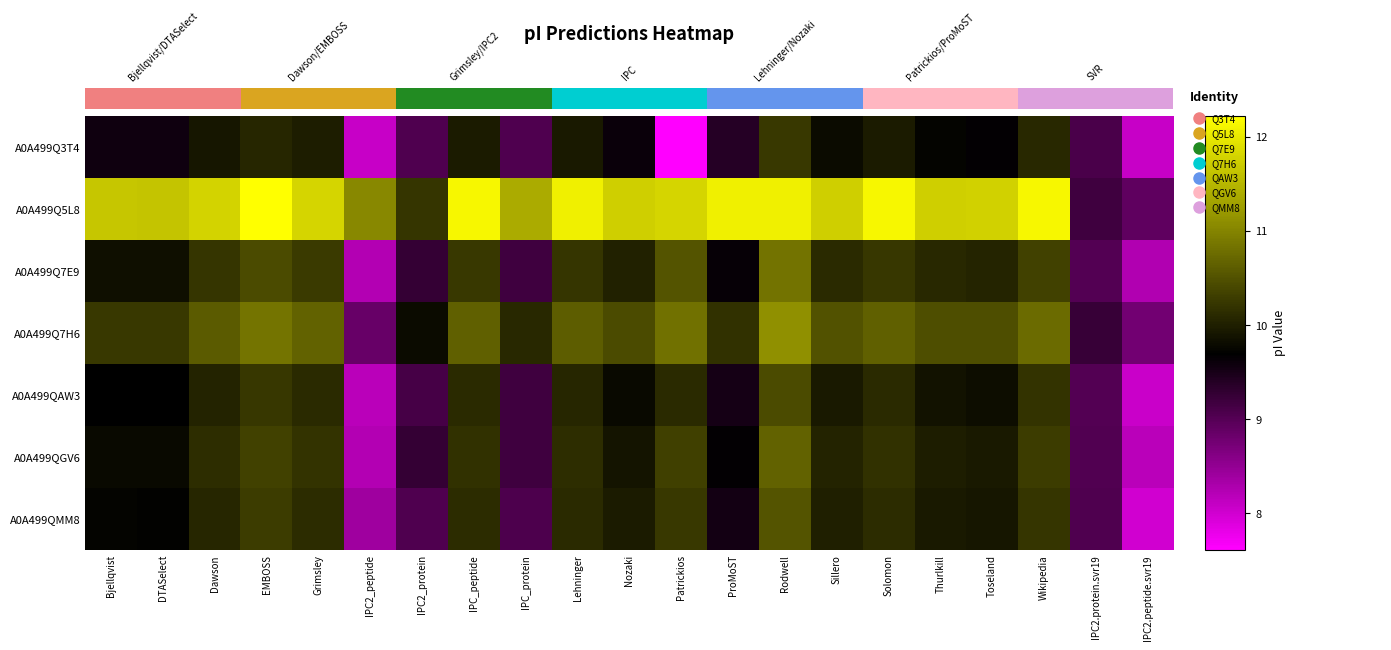

The A0A499Q7E9 series shows 2.1 at IPC2.peptide.svr19. True or false?

False